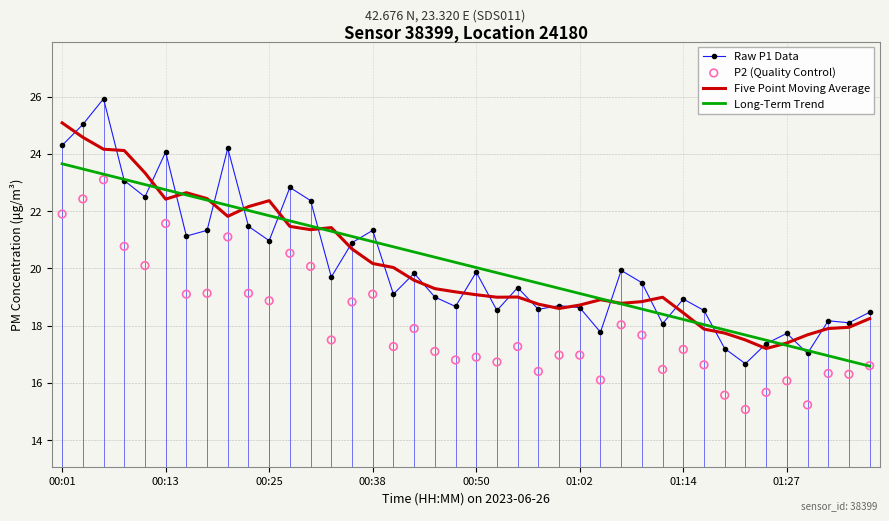

What are all the series names shown in the legend?

Raw P1 Data, Five Point Moving Average, Long-Term Trend, P2 (Quality Control)